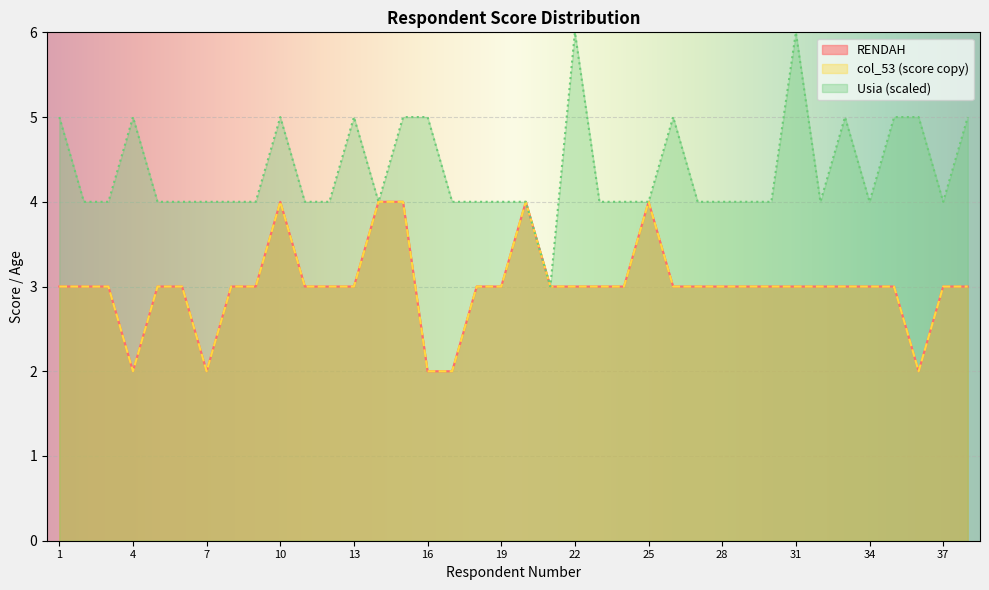

Which category has the highest value in the col_53 series?

10